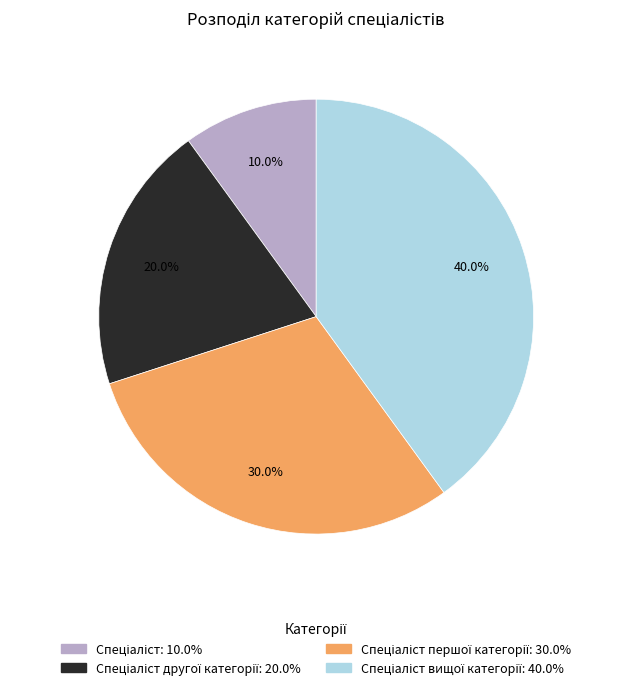

Is there a majority slice in this chart?

No